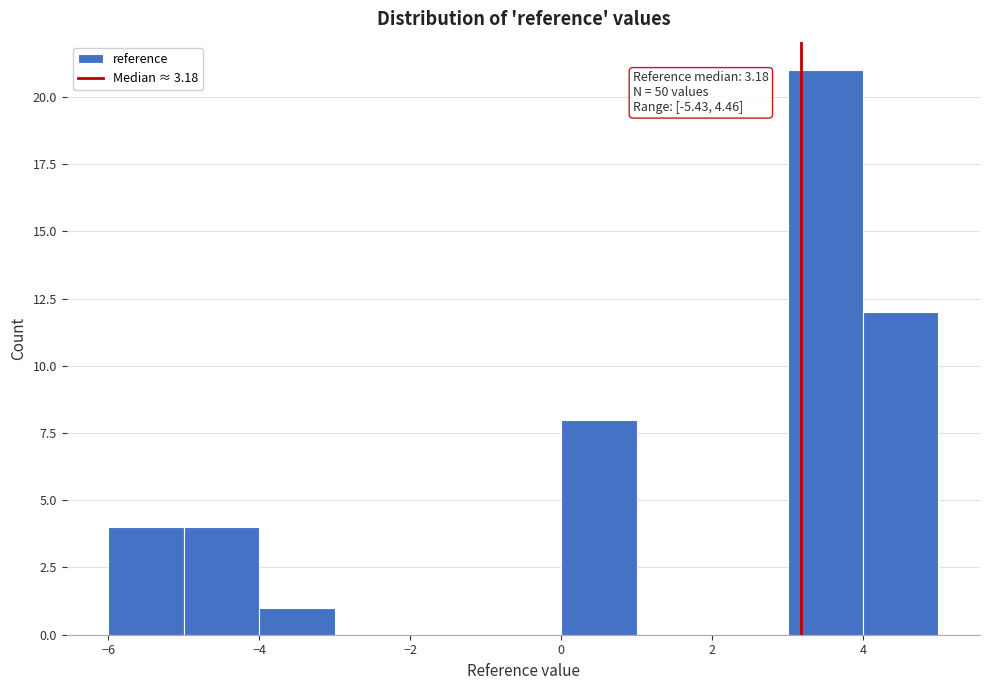

Over which range of the x-axis is the bar tallest?

3 to 4